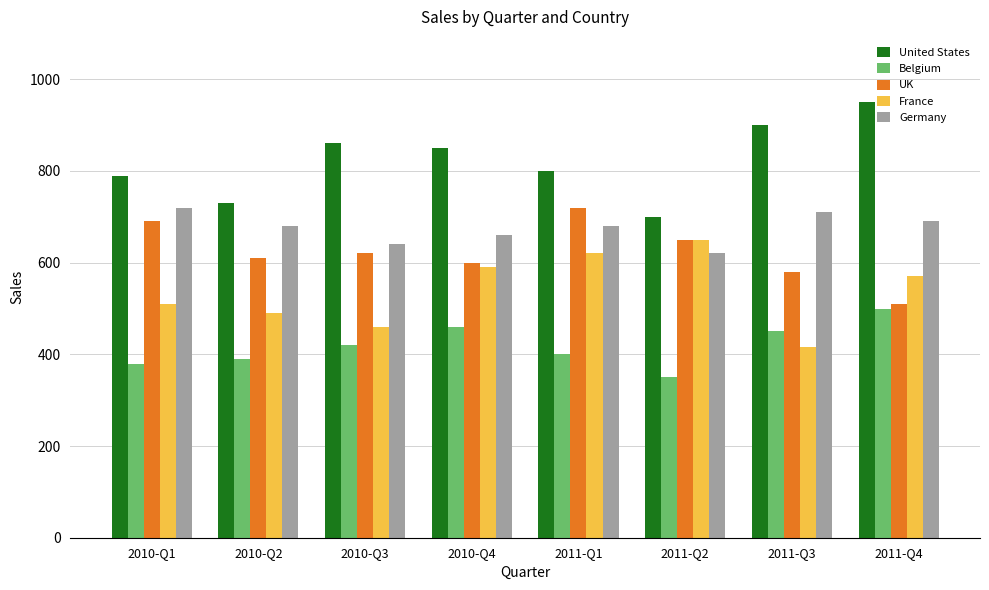

What is the sum of the Germany values at 2010-Q2 and 2010-Q3?

1320